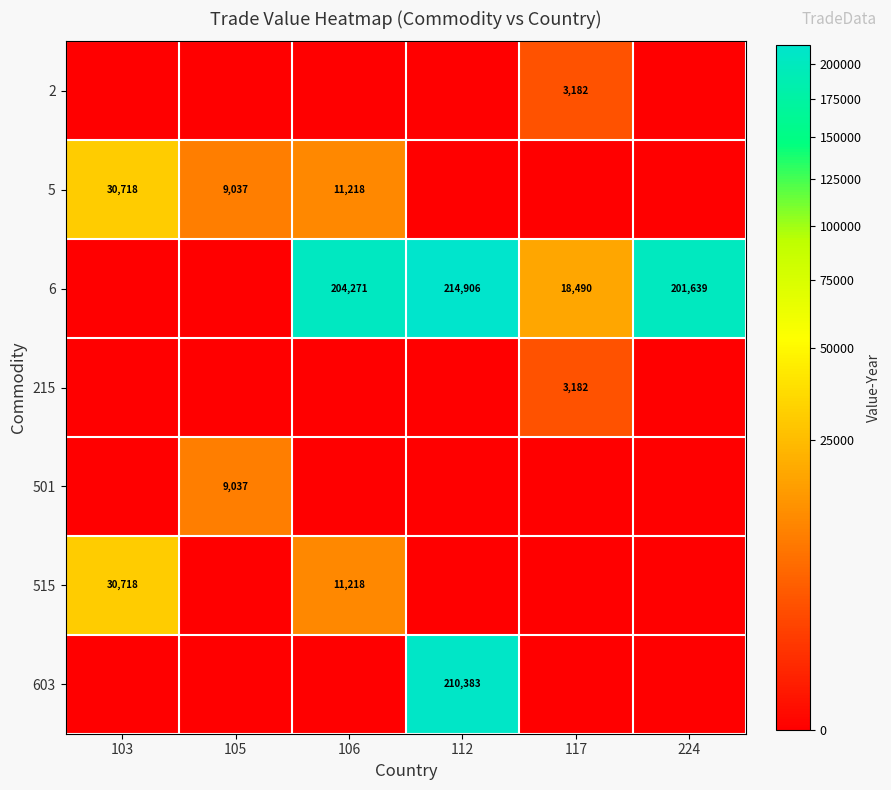

What is the difference between the highest and lowest values at 105?

9037